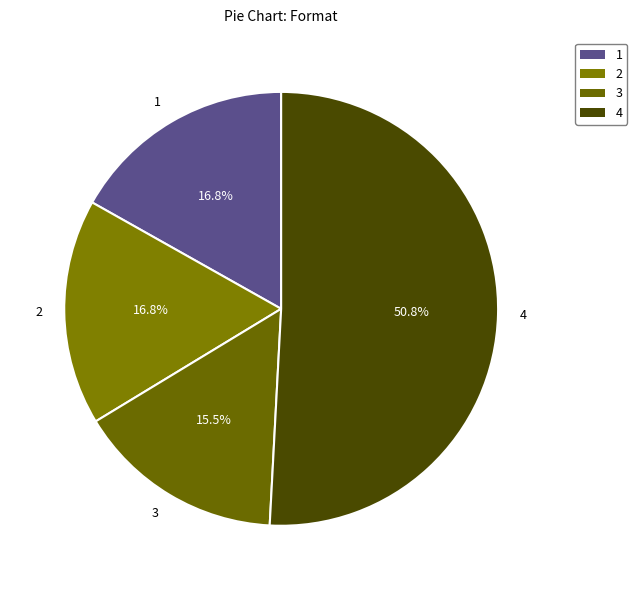

What percentage do 4 and 2 together represent?

67.7%